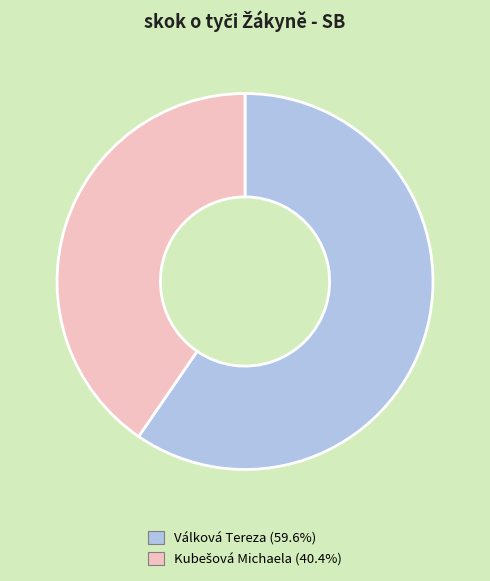

Is Válková Tereza (59.6%) the majority of the pie?

Yes